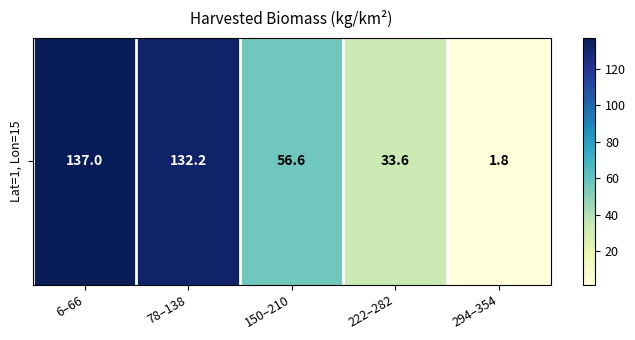

Between 6–66 and 294–354, which is larger?

6–66